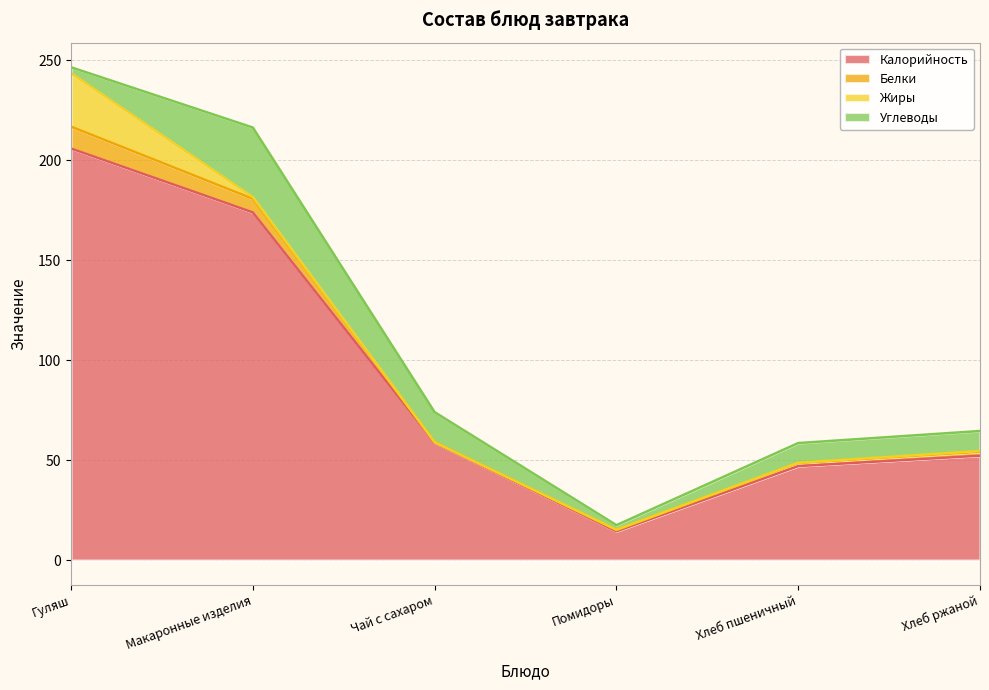

Does the chart display data point markers on the line(s)?

No